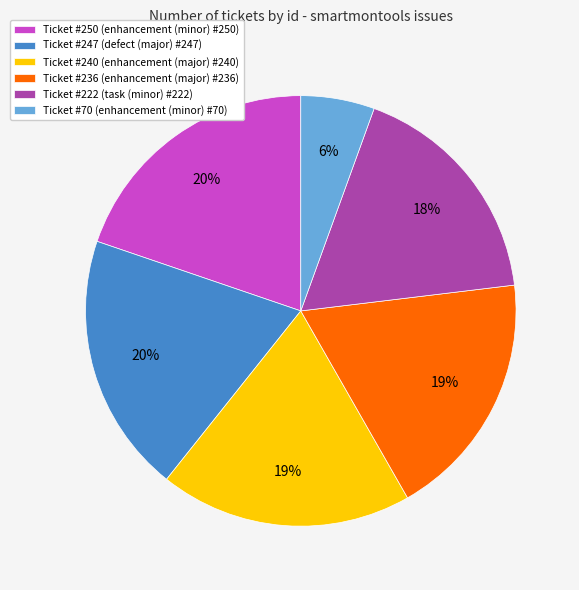

Is it true that Ticket #236 (enhancement (major) #236) is 19% of the pie?

True